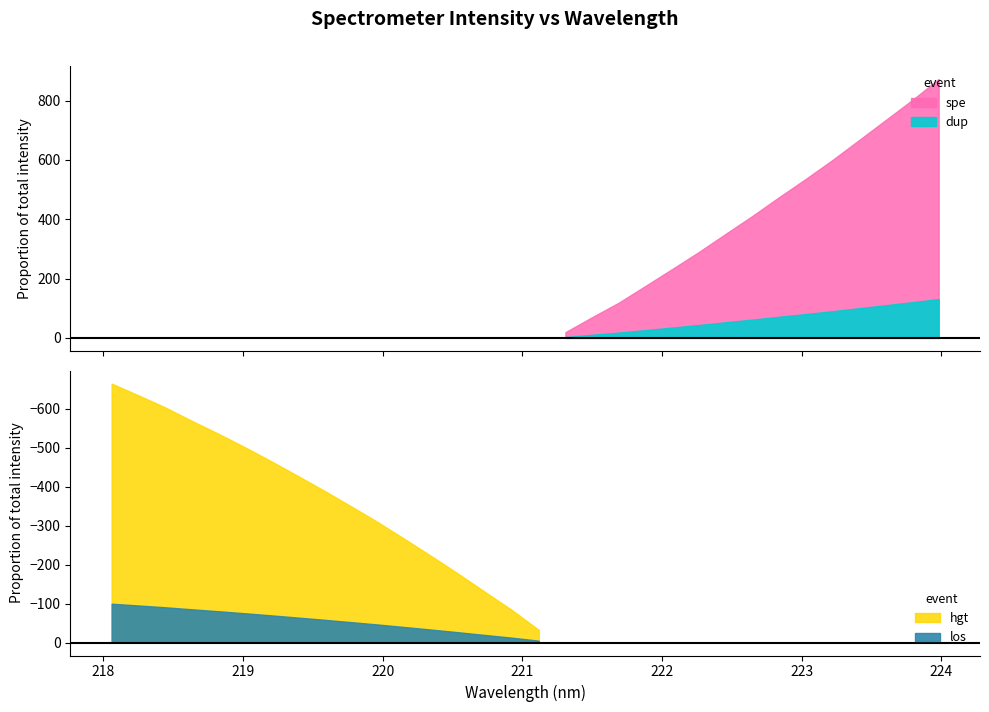

List the labels in order of value, largest first.

223.9802, 223.7895, 223.5987, 223.408, 223.2172, 223.0264, 222.8355, 222.6447, 222.4538, 222.263, 222.0721, 221.8812, 221.6902, 221.4993, 221.3083, 221.1174, 220.9264, 220.7354, 220.5444, 220.3533, 220.1623, 219.9712, 219.7801, 219.589, 219.3979, 219.2067, 219.0156, 218.8244, 218.6332, 218.442, 218.2508, 218.0596